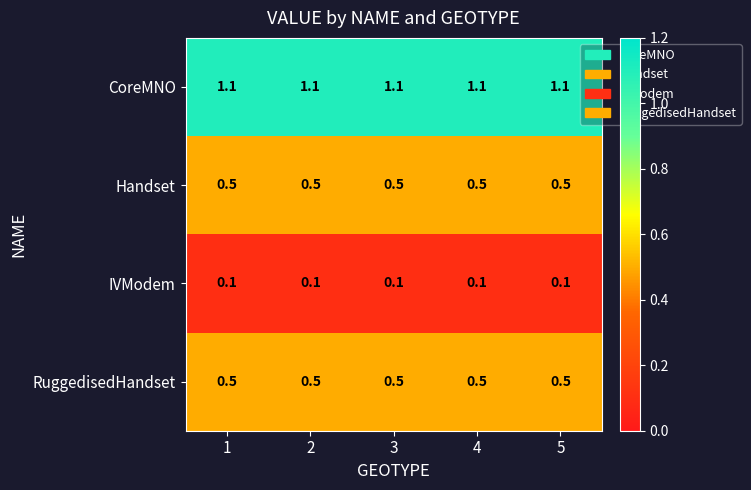

The RuggedisedHandset series shows 0.7 at 3. True or false?

False